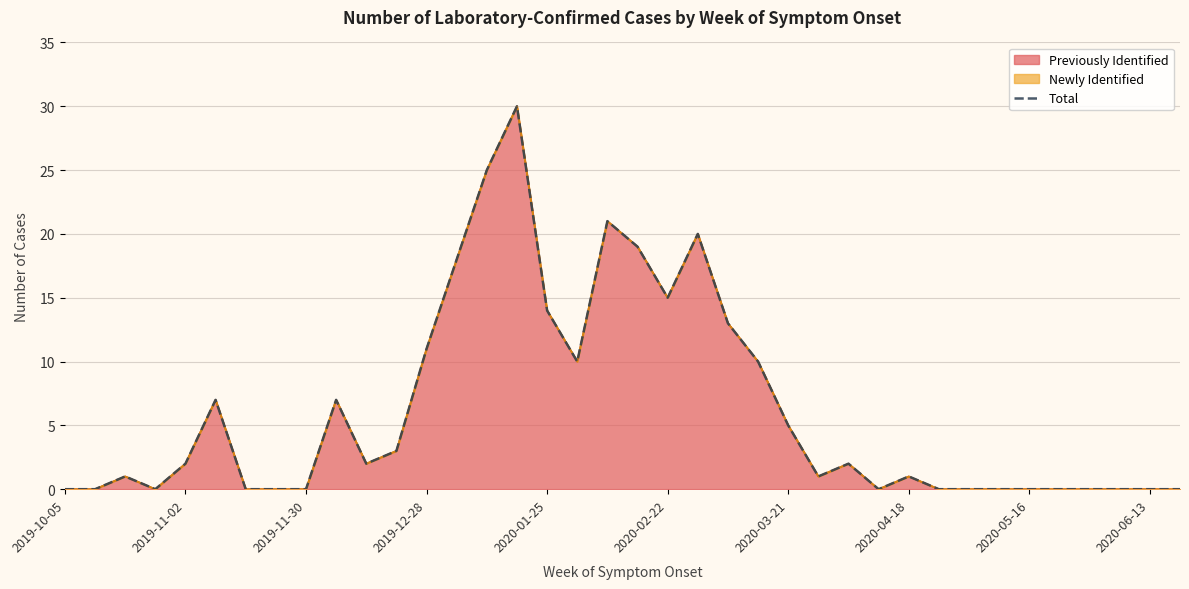

How many interior local peaks (higher than both neighbors) does the data have?

8